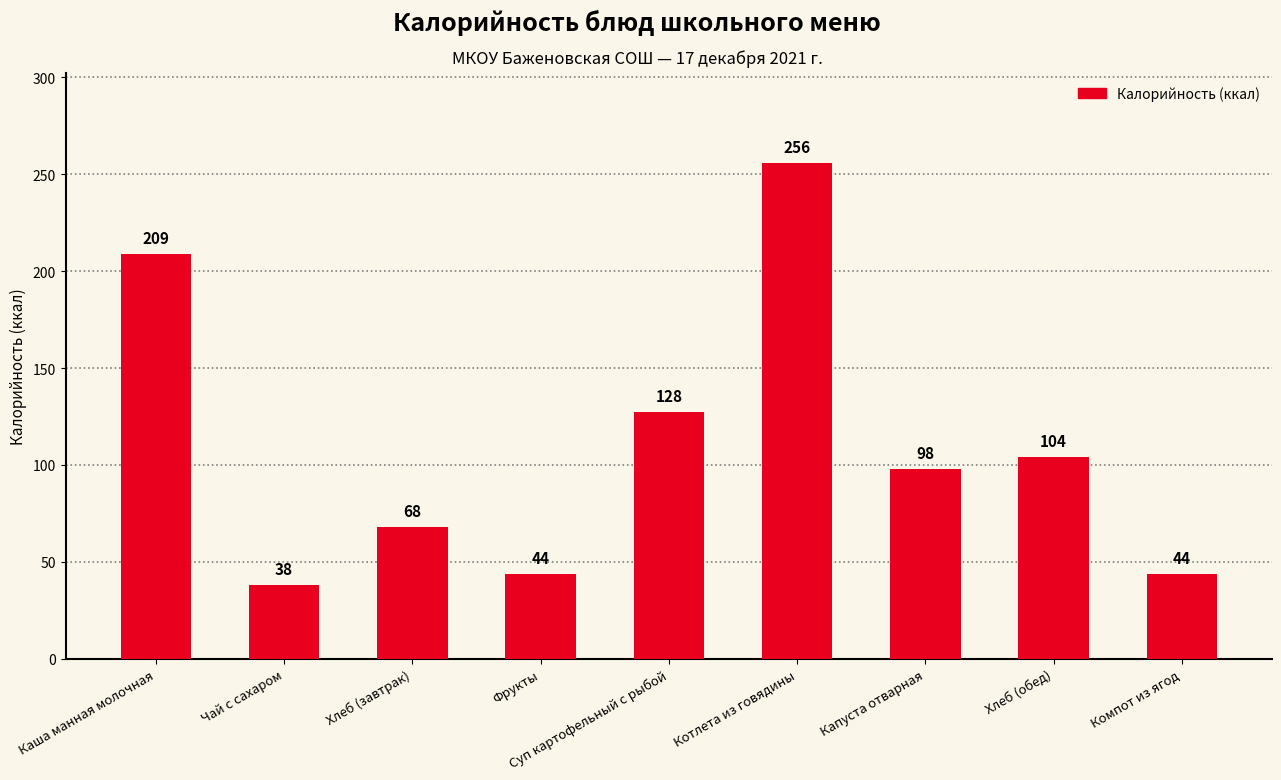

At which label is the value closest to 147?

Суп картофельный с рыбой